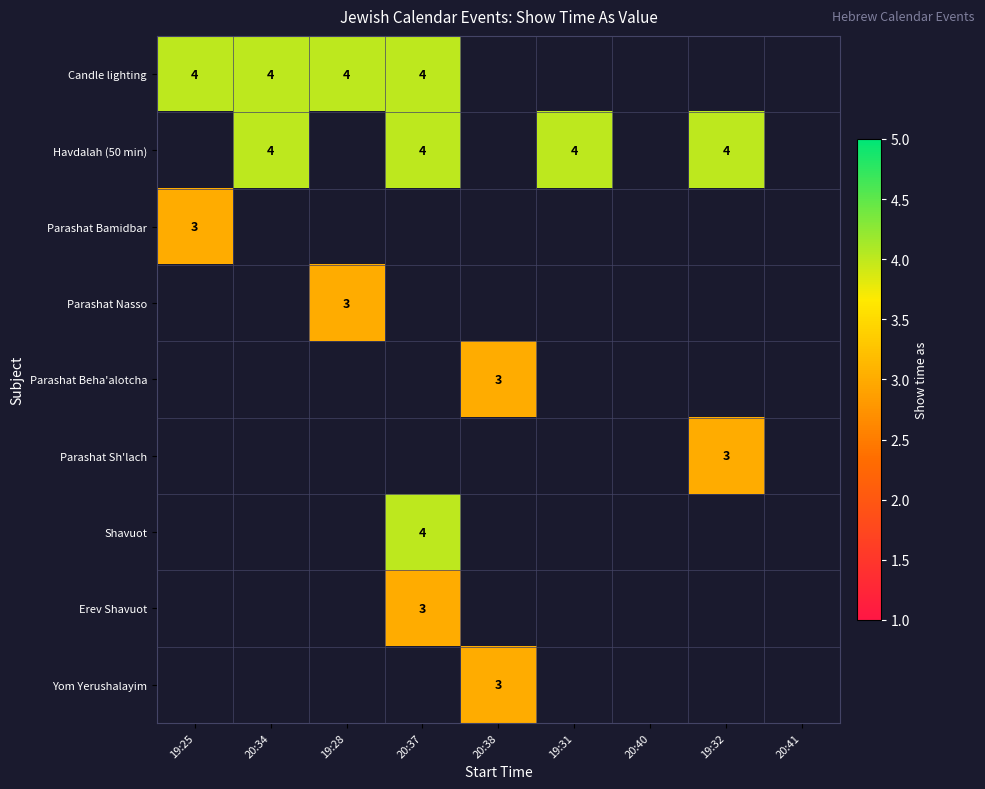

Which label corresponds to the largest value in the chart?

19:25